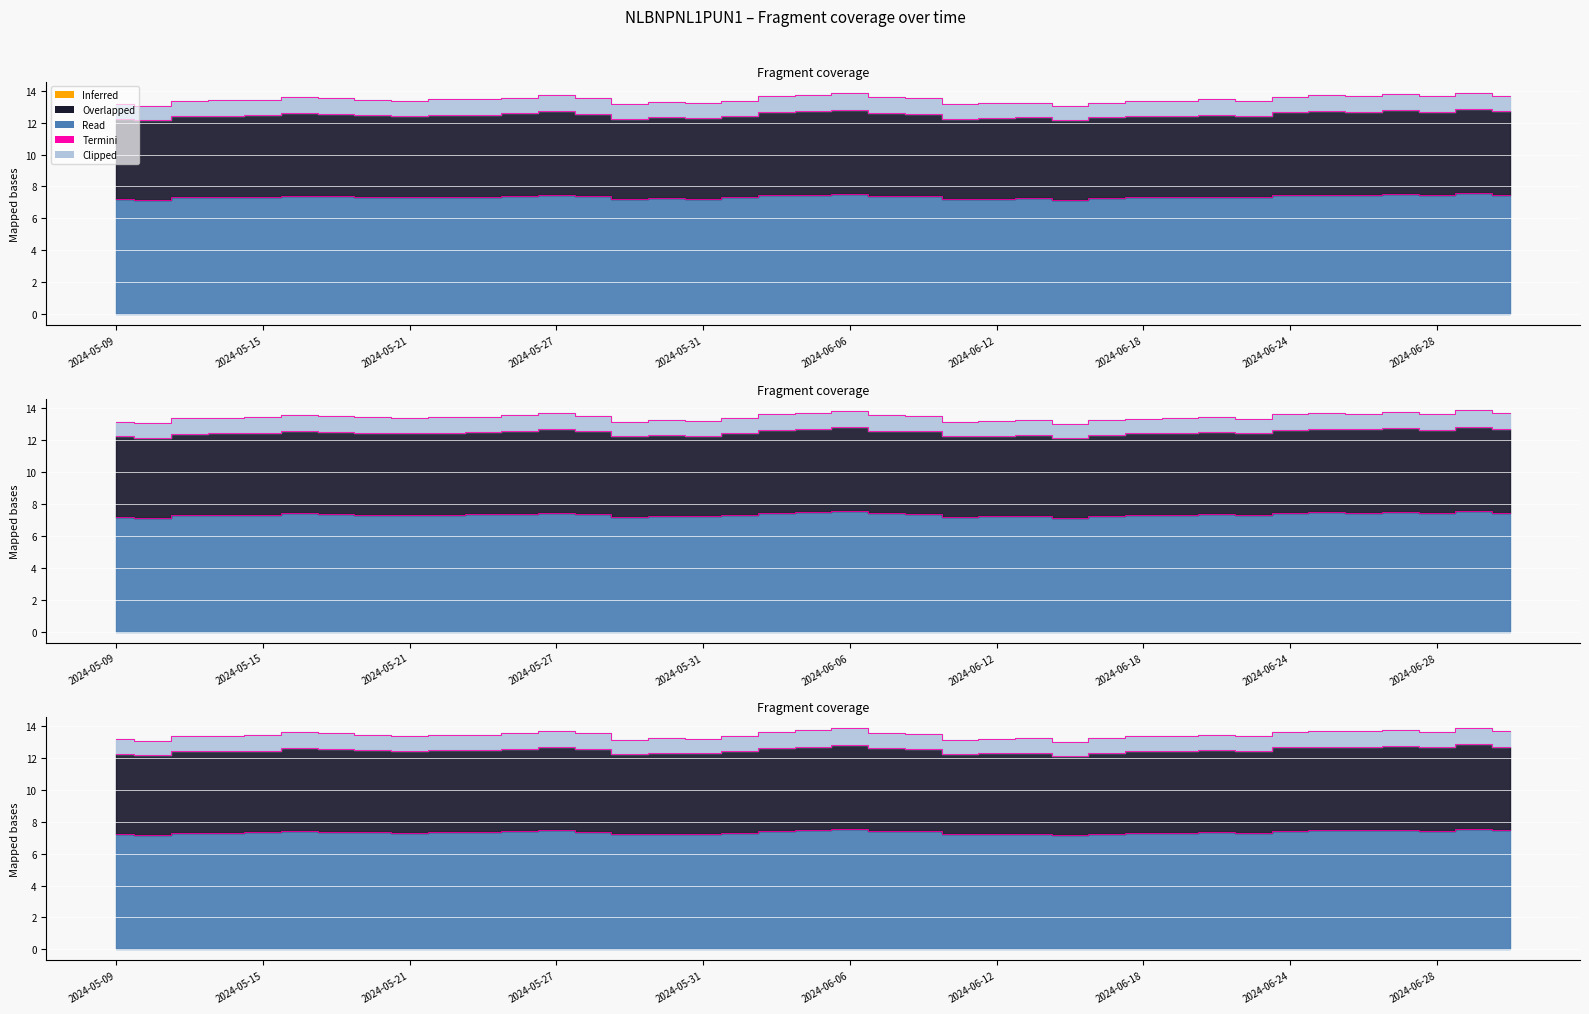

At which category is the sum across all series the highest?

2024-07-01